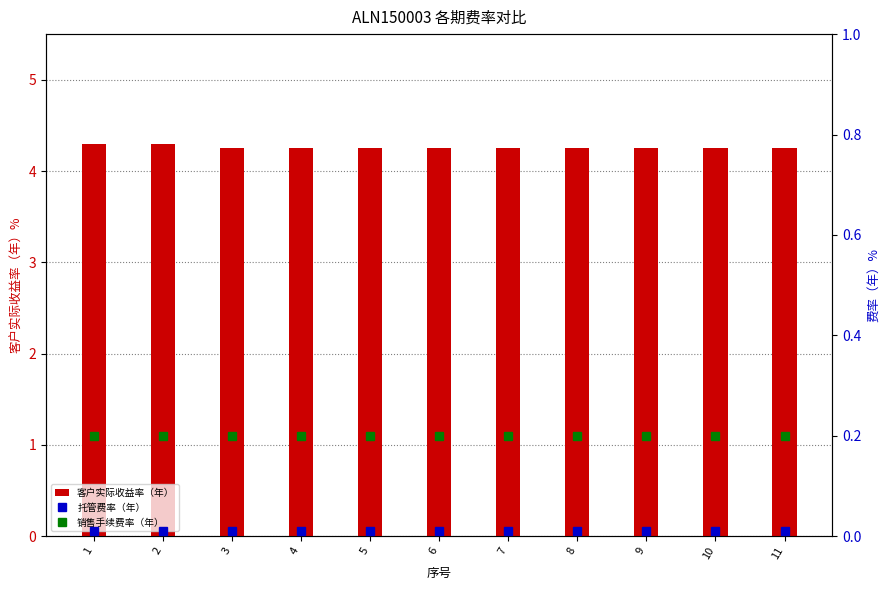

Between 9 and 10, which is larger?

9